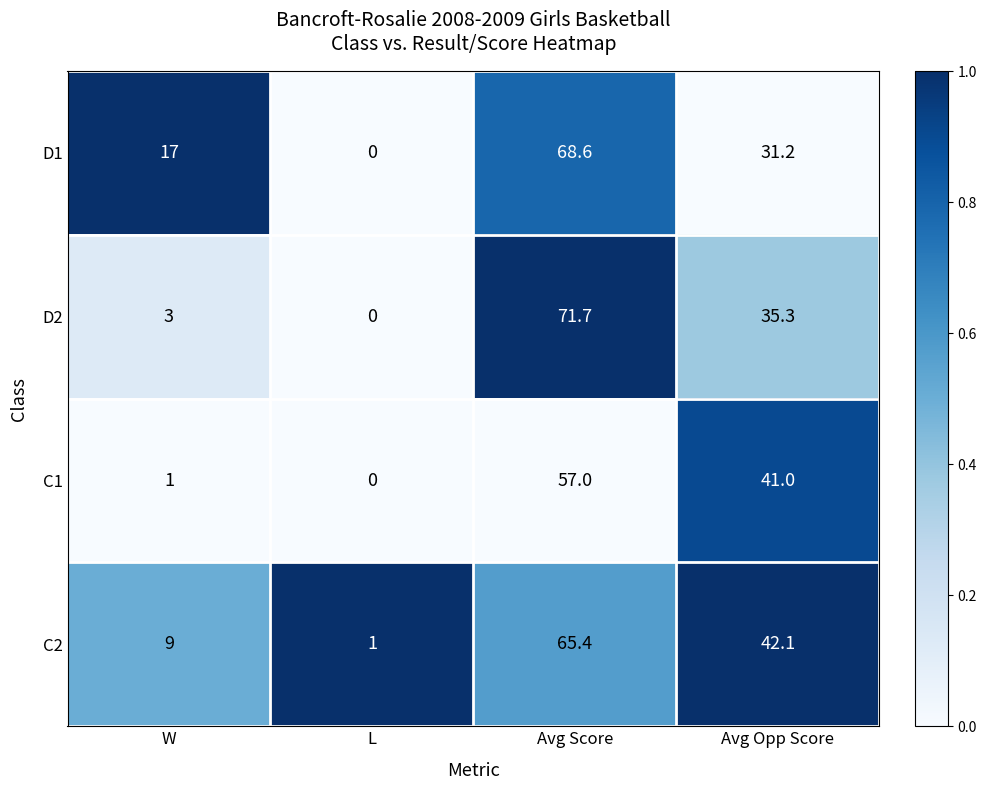

Which category has the lowest value in the D2 series?

L